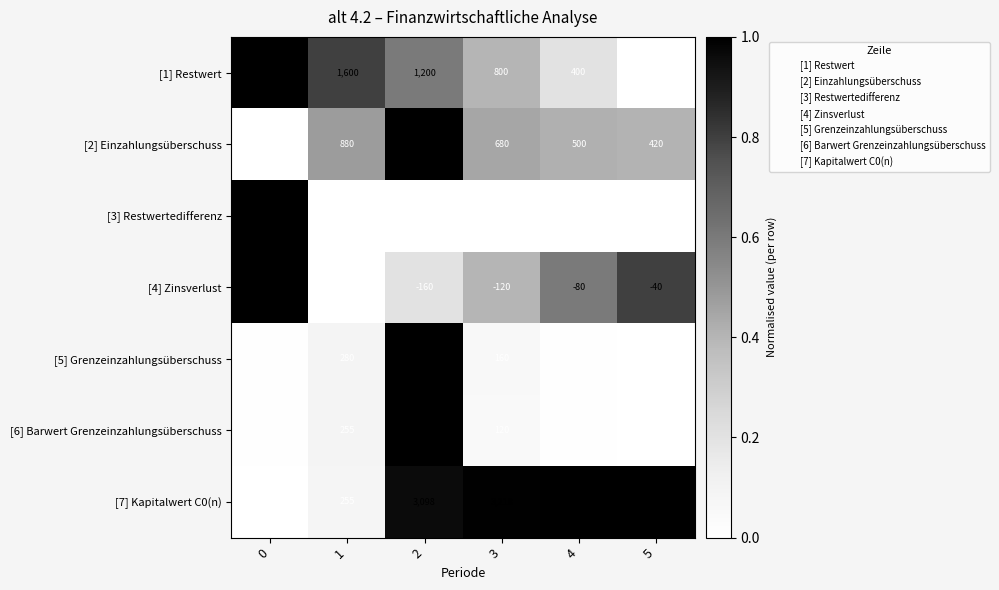

What is the highest value of the [7] Kapitalwert C0(n) series?

3231